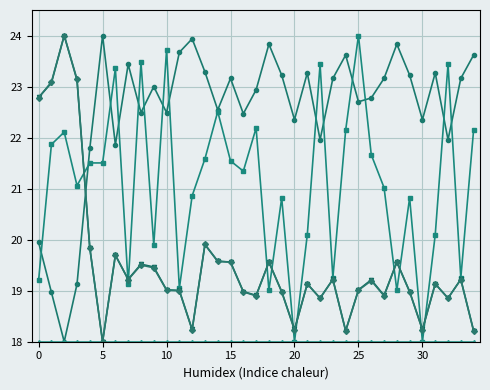

What is the smallest value displayed?

18.0